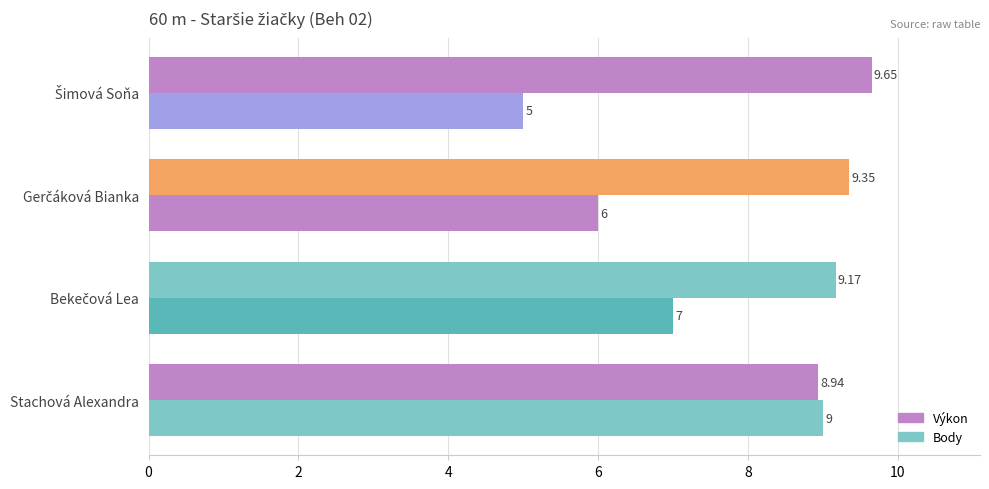

How many data points in Body are less than 7?

2